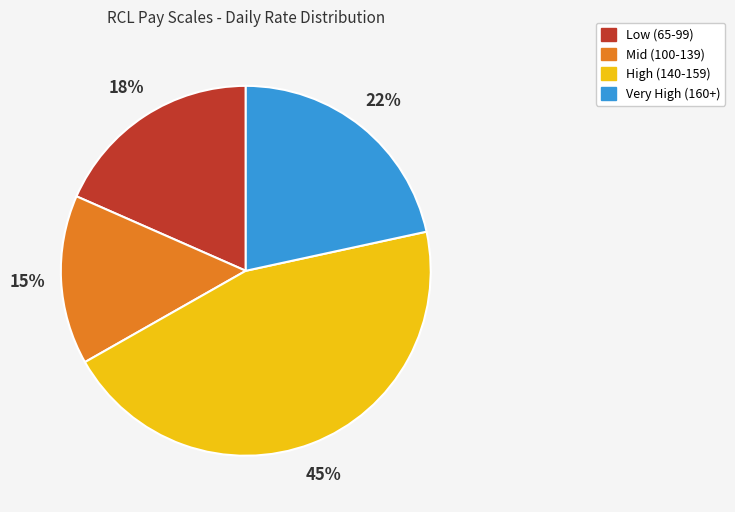

To the nearest percent, what is the difference between the largest and smallest slice percentages?

30%